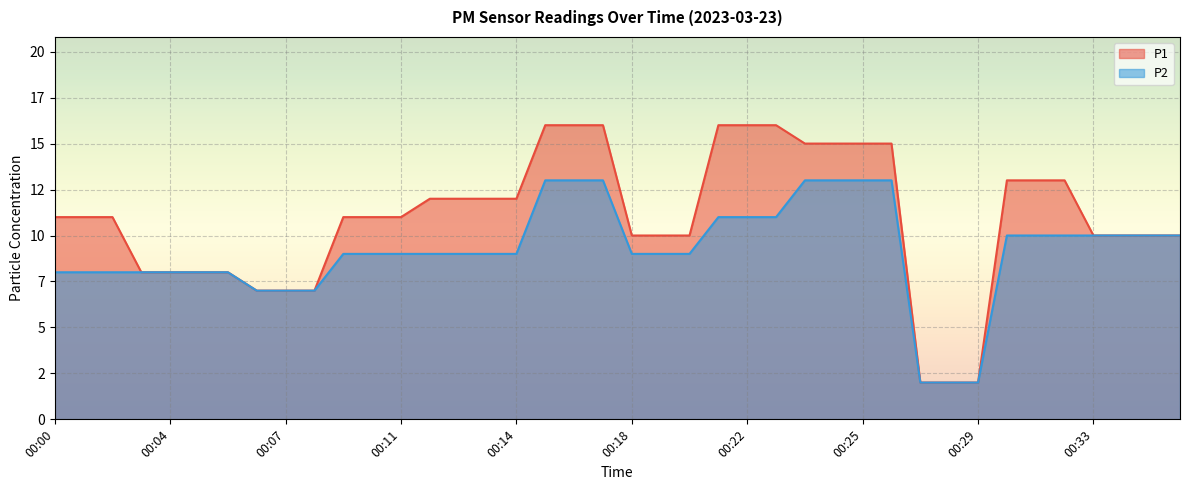

At which label does P1 first exceed 11?

00:12